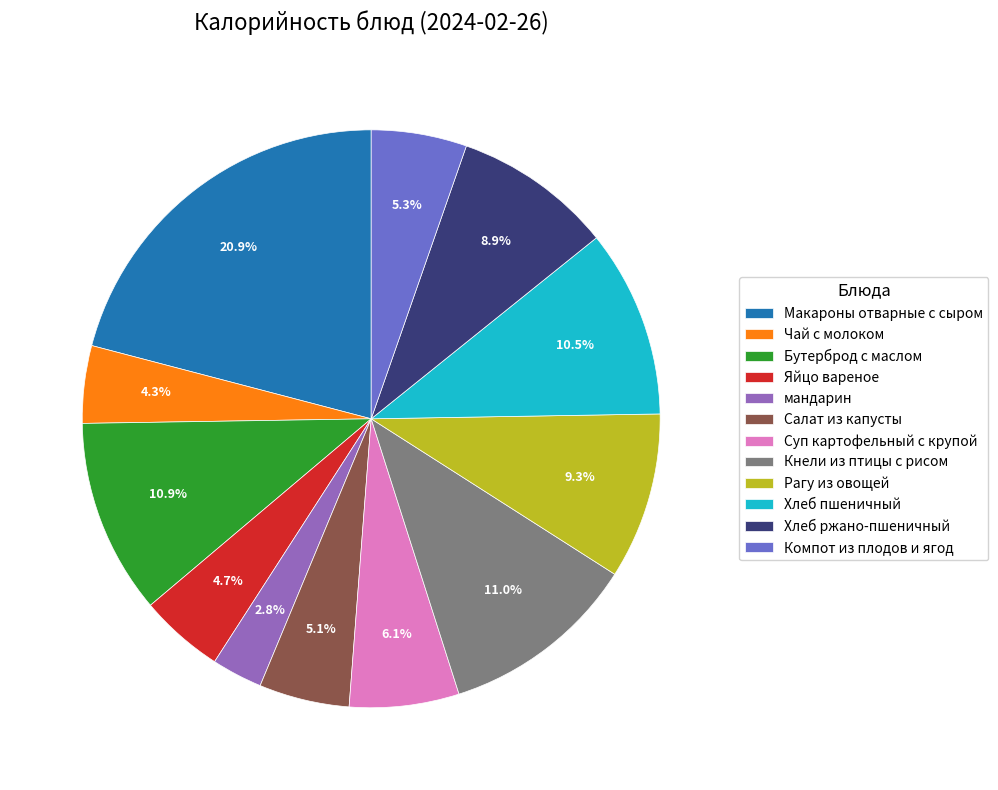

Combined, do Рагу из овощей and Бутерброд с маслом account for over 50%?

No